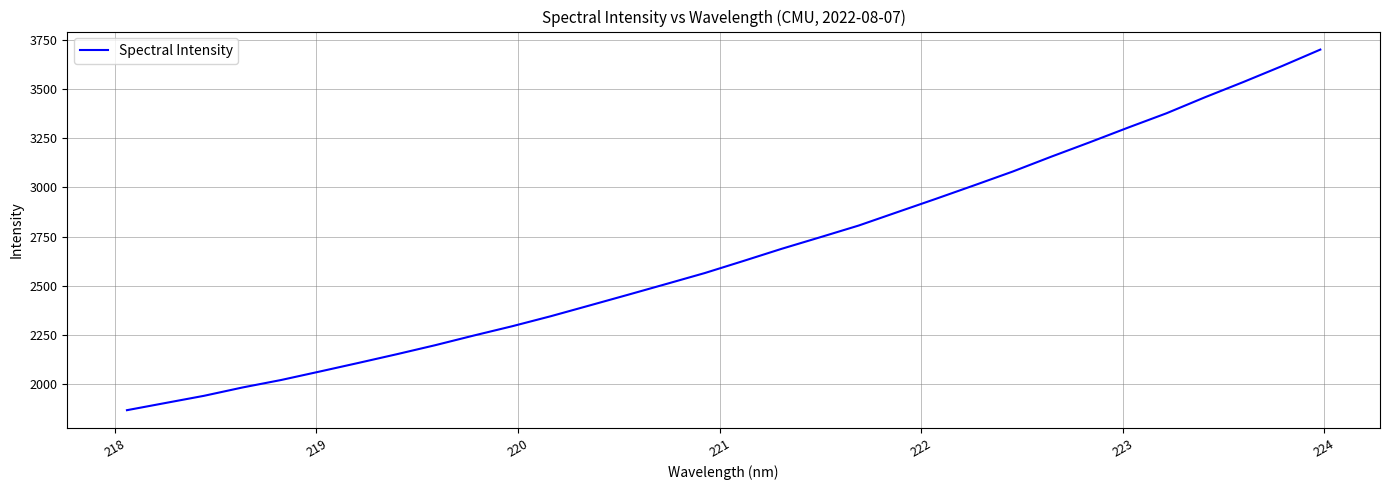

What is the minimum value shown in the chart?

1867.1